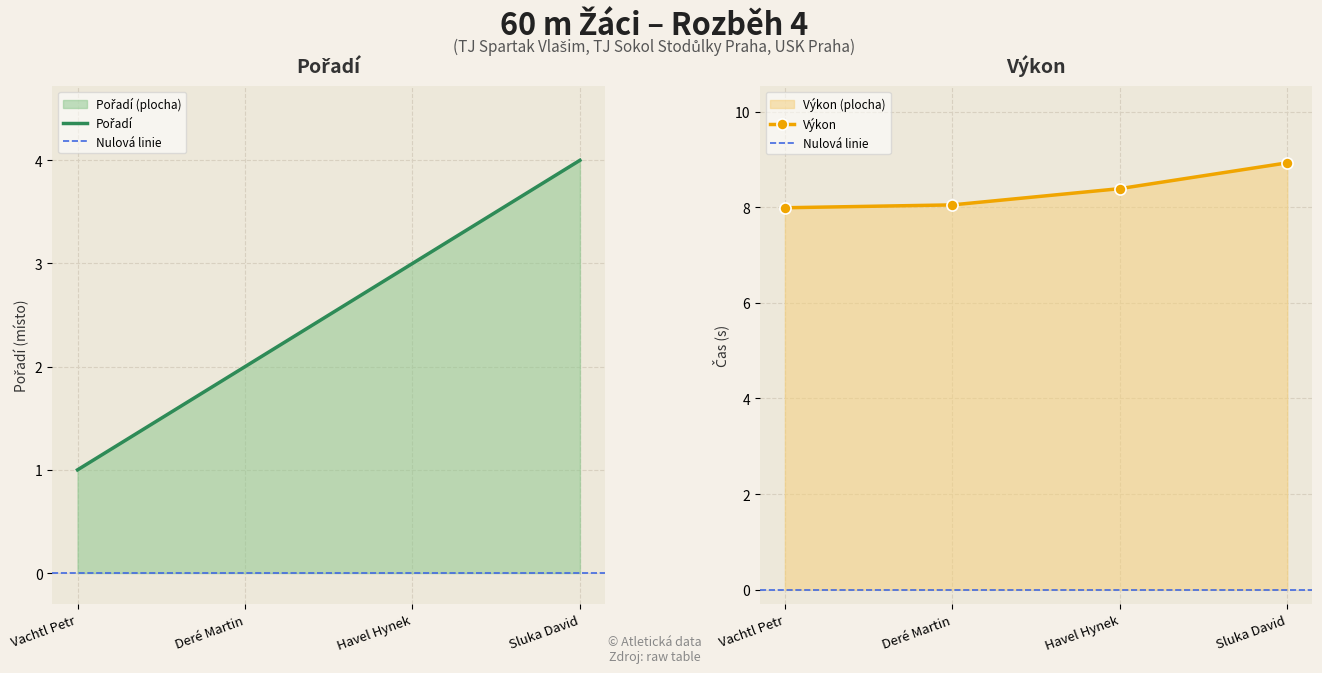

At which category is the sum across all series the highest?

Sluka David